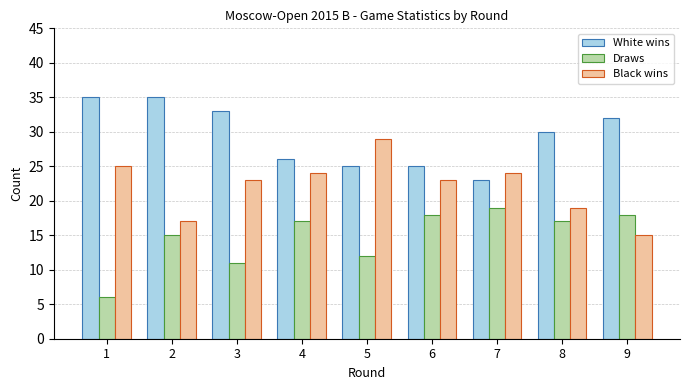

How many bars are there in total?

27